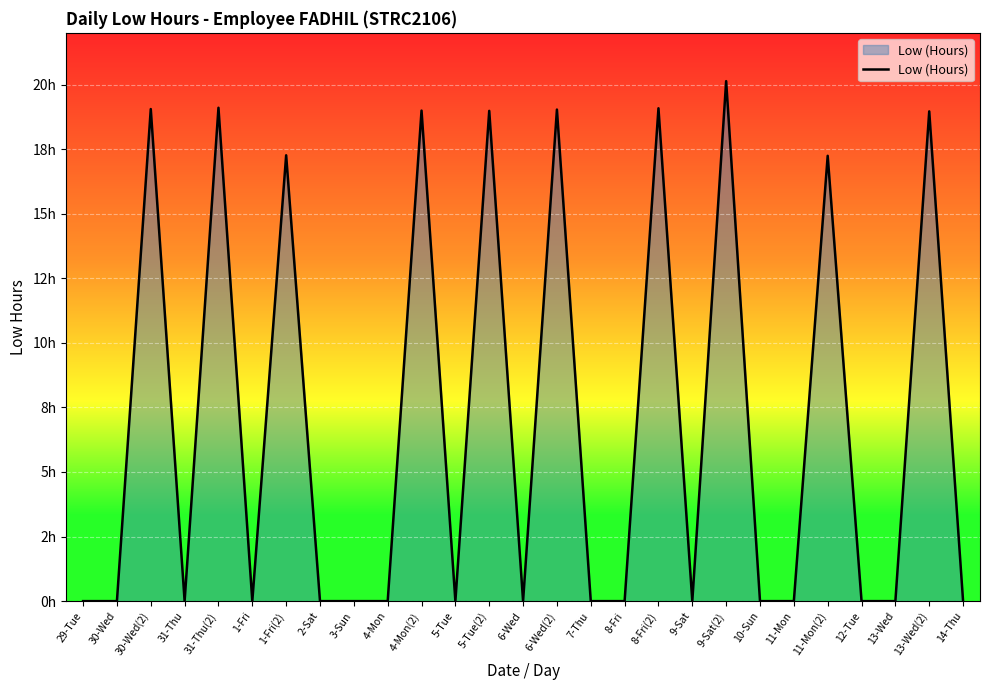

Is it true that the value at 29-Tue is -6.2?

False